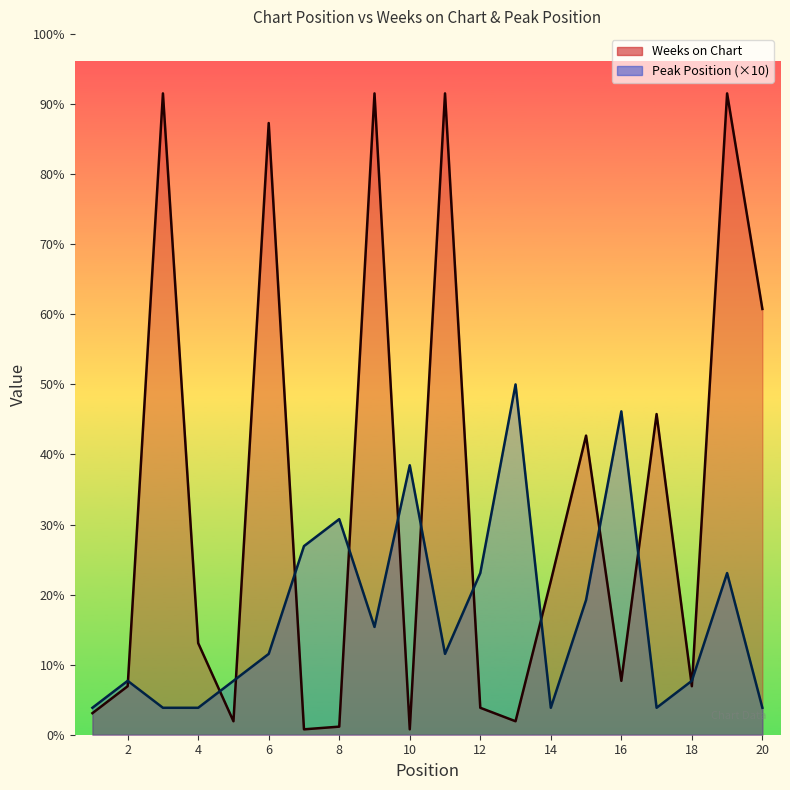

What is the difference between the second highest and second lowest values in the Peak Position (×10) series?

110